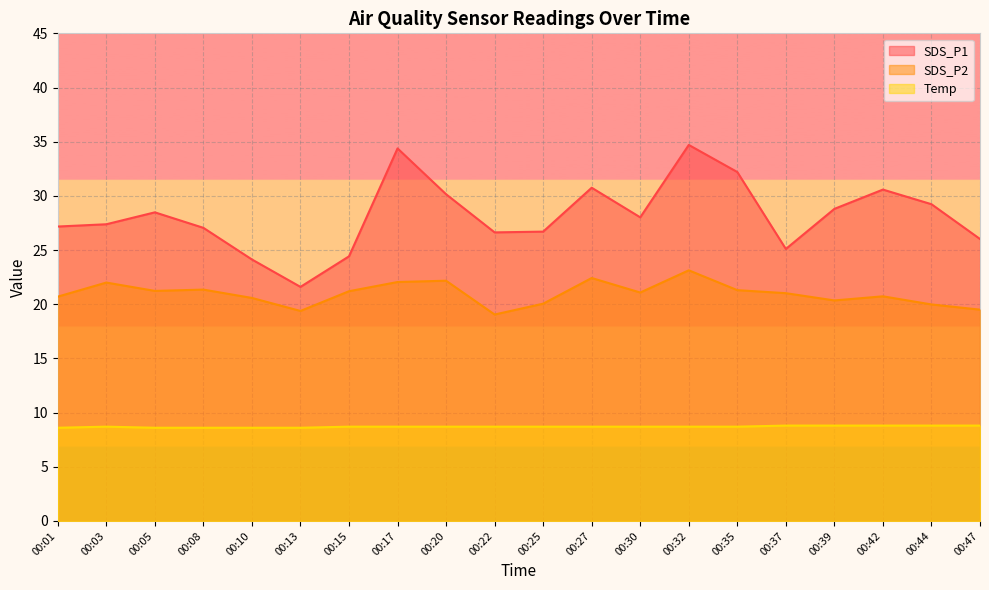

Which series has the widest spread of values?

SDS_P1